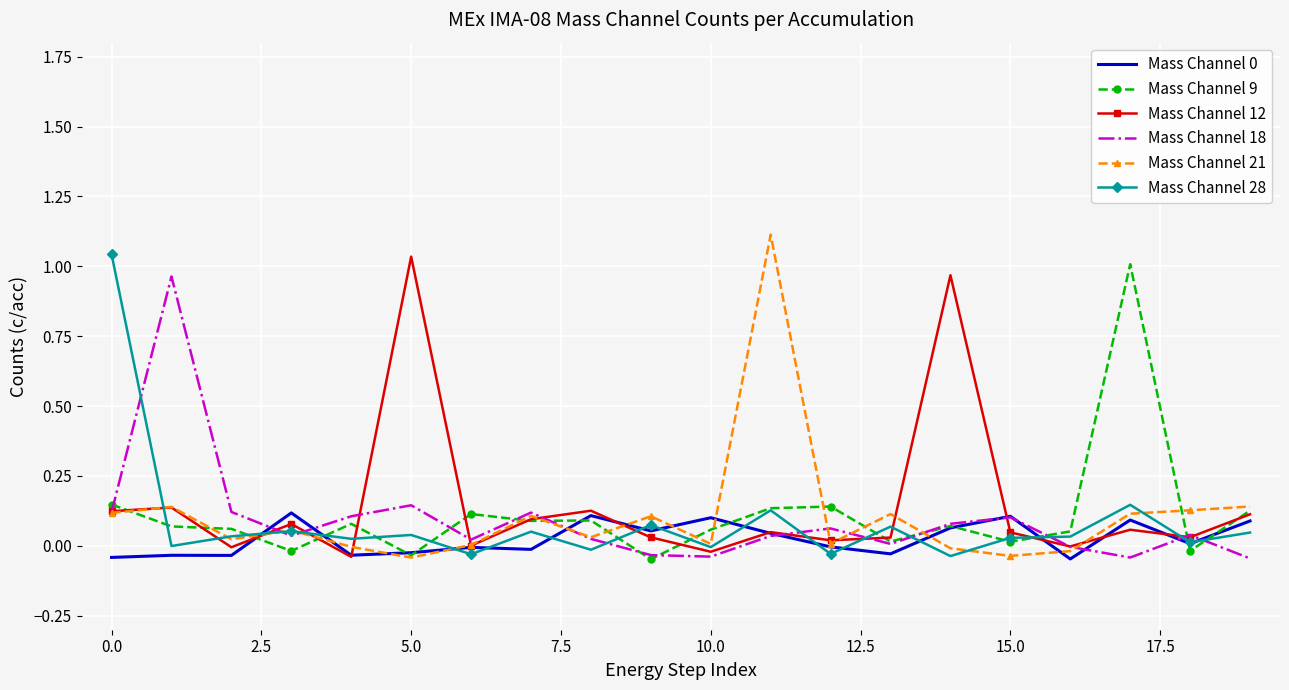

Which series has the largest range (max minus min)?

Mass Channel 21